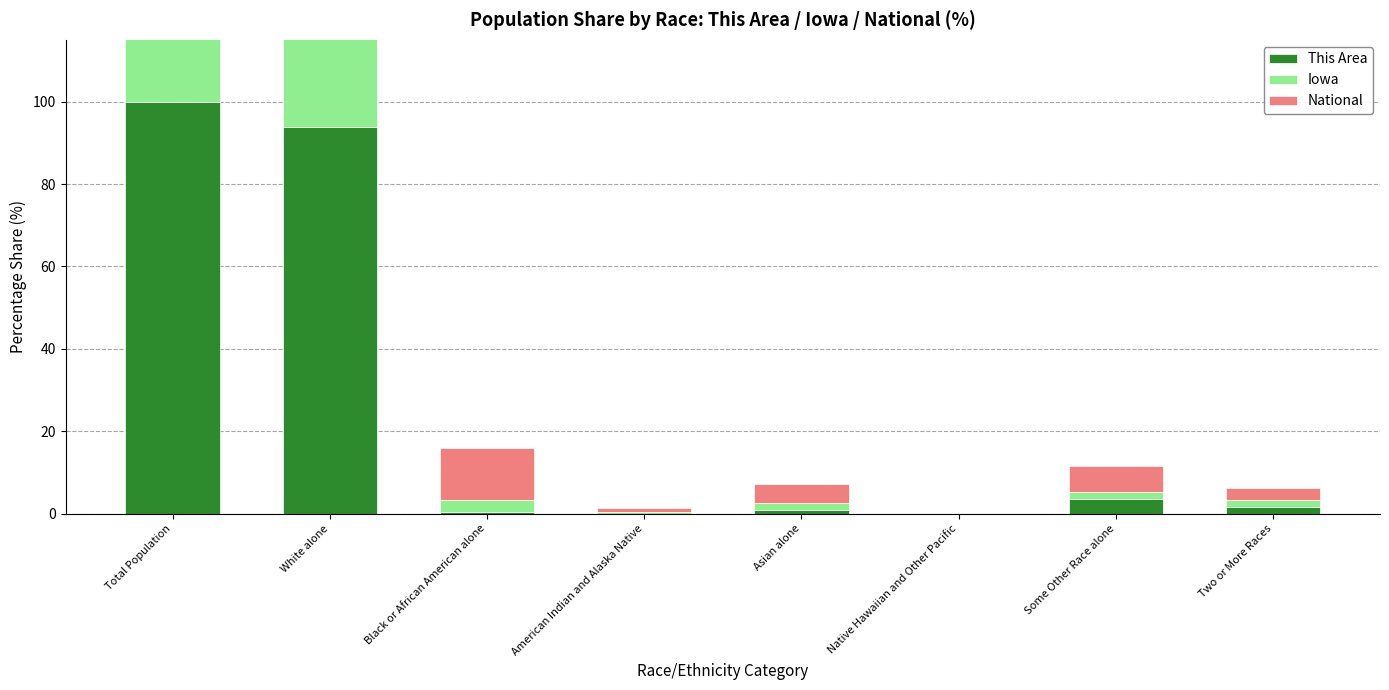

At which label does National reach its minimum?

Native Hawaiian and Other Pacific